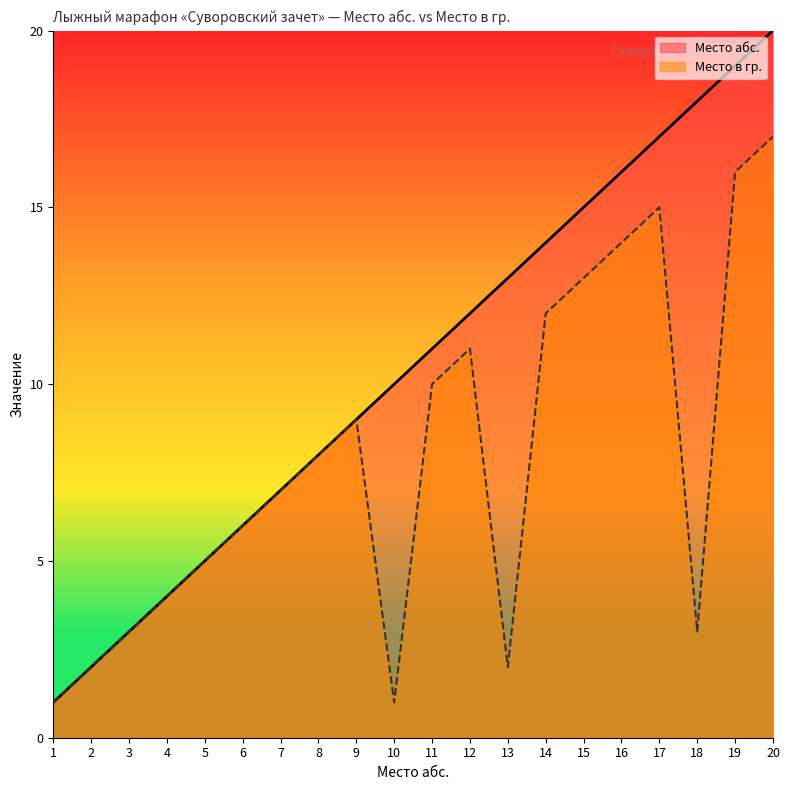

Is it true that Место абс. equals 16 at 16?

True